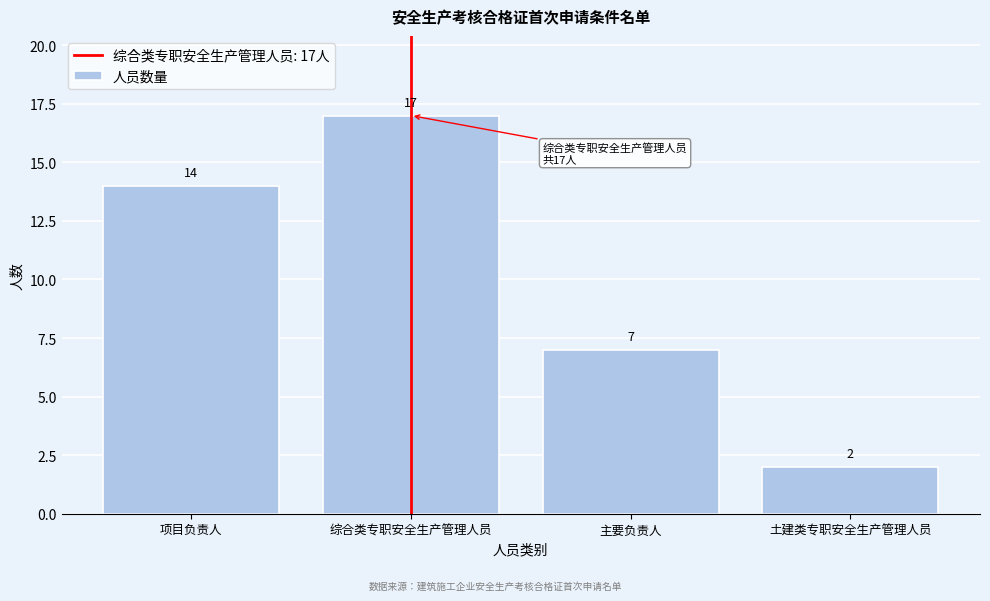

Reading left to right, what are all the values shown in this chart?

14	17	7	2